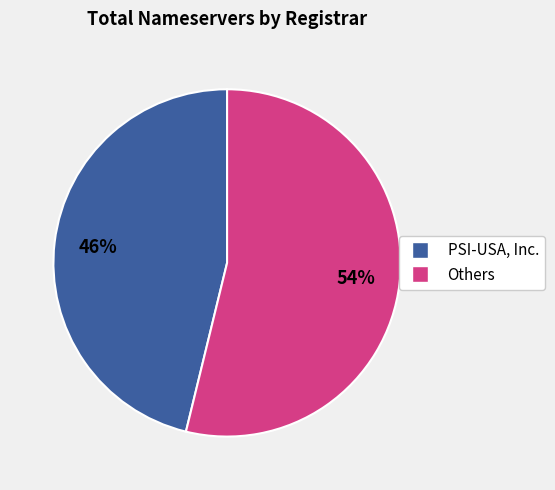

Is there a majority slice in this chart?

Yes